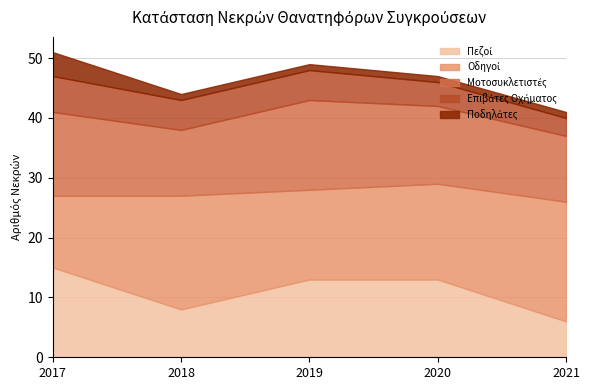

At how many categories does at least one series exceed 7?

5